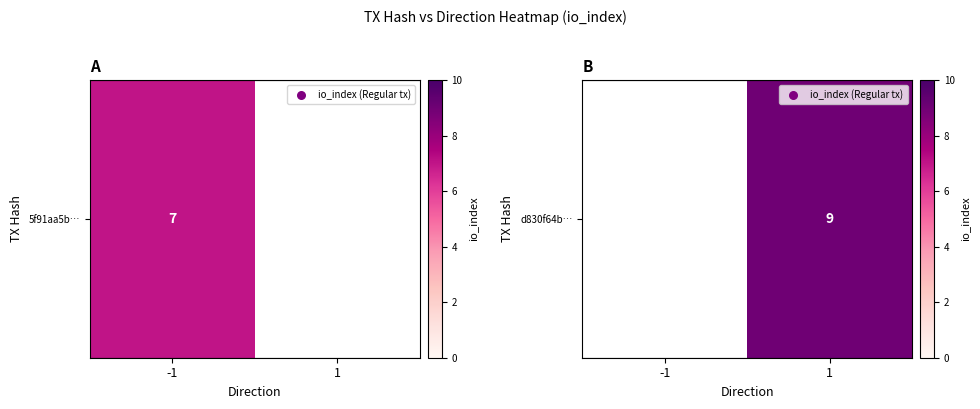

How many values are between 0 and 9?

2